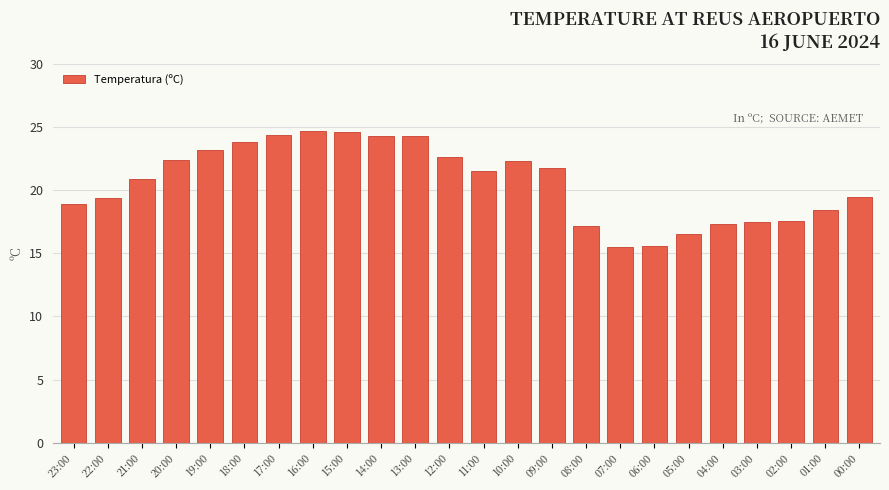

Count the number of categories in the chart.

24